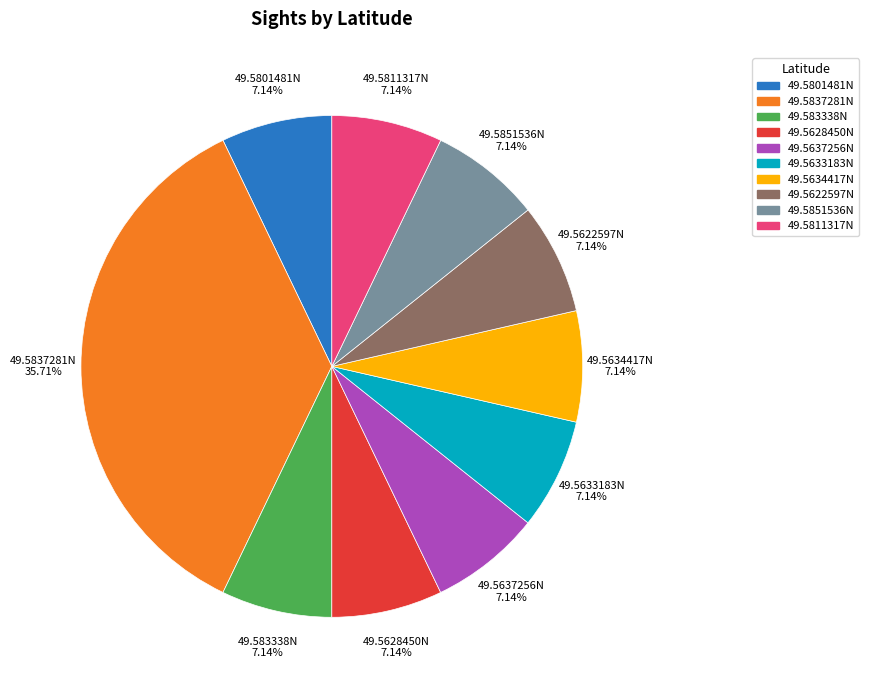

What is the ratio of the value at 49.5628450N to the value at 49.5637256N?

1.0